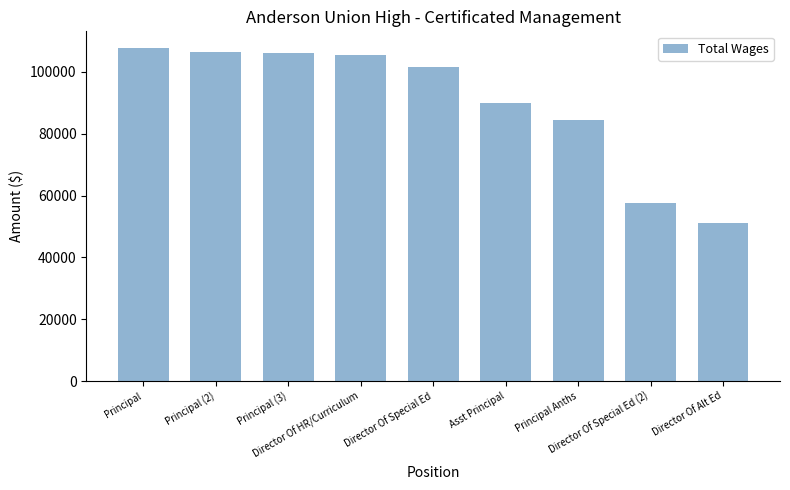

What is the minimum value shown in the chart?

51167